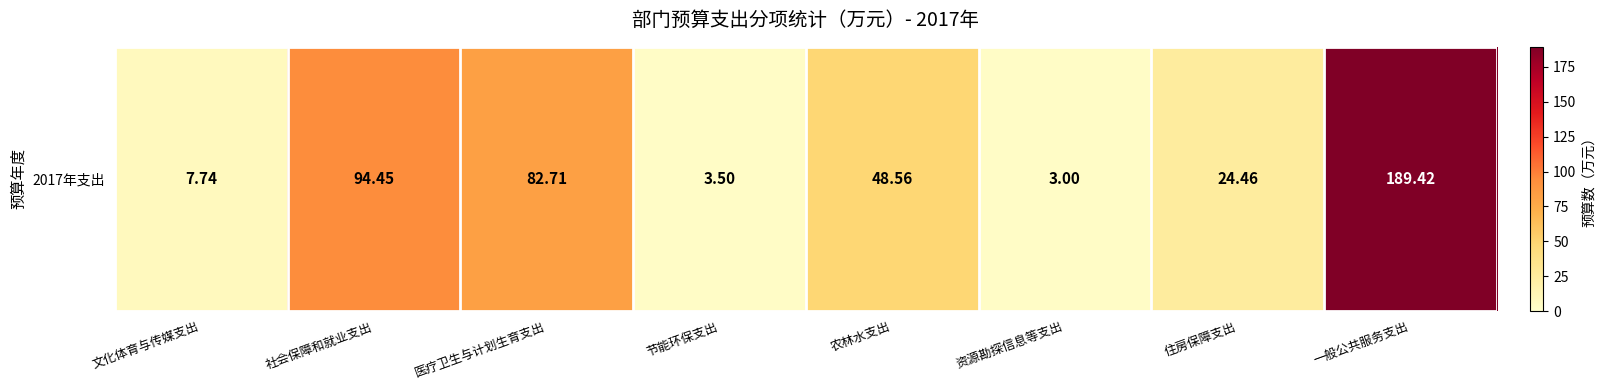

What is the average value?

56.7